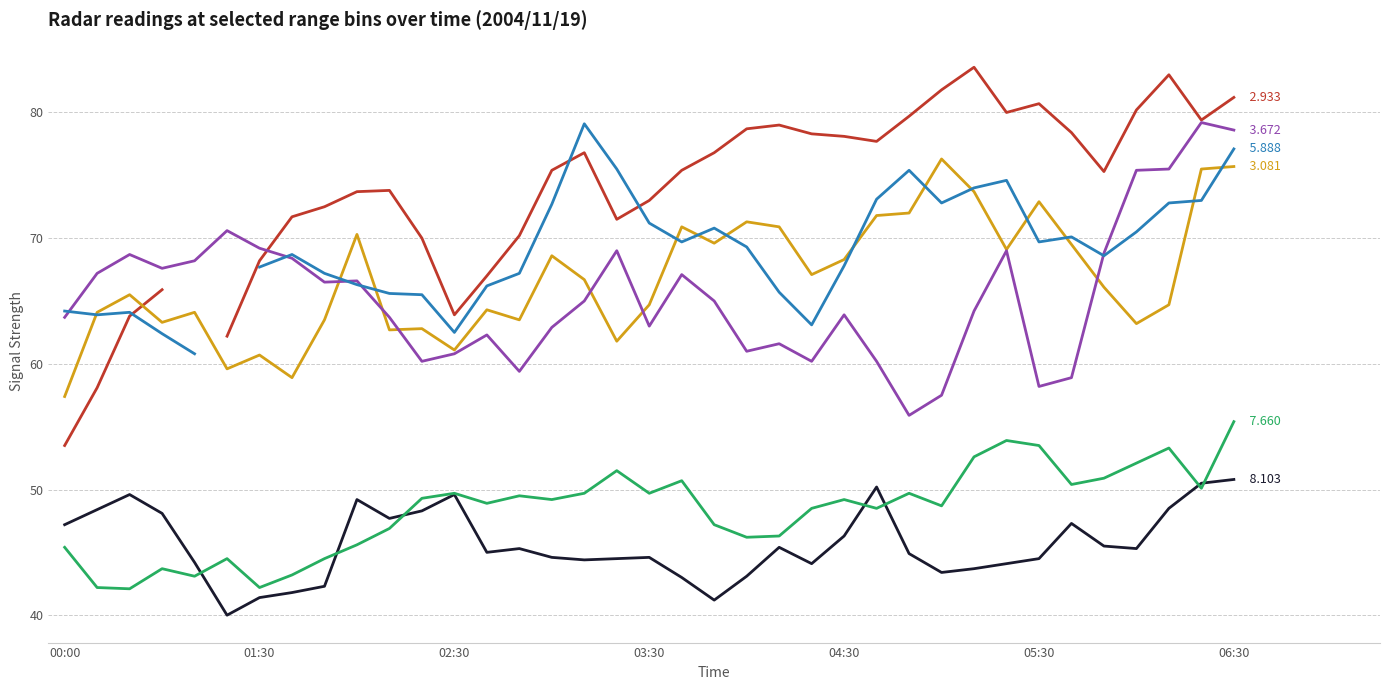

Is the value of 7.660 at 2004/11/19 03:50 greater than the value of 3.081 at 2004/11/19 06:00?

No